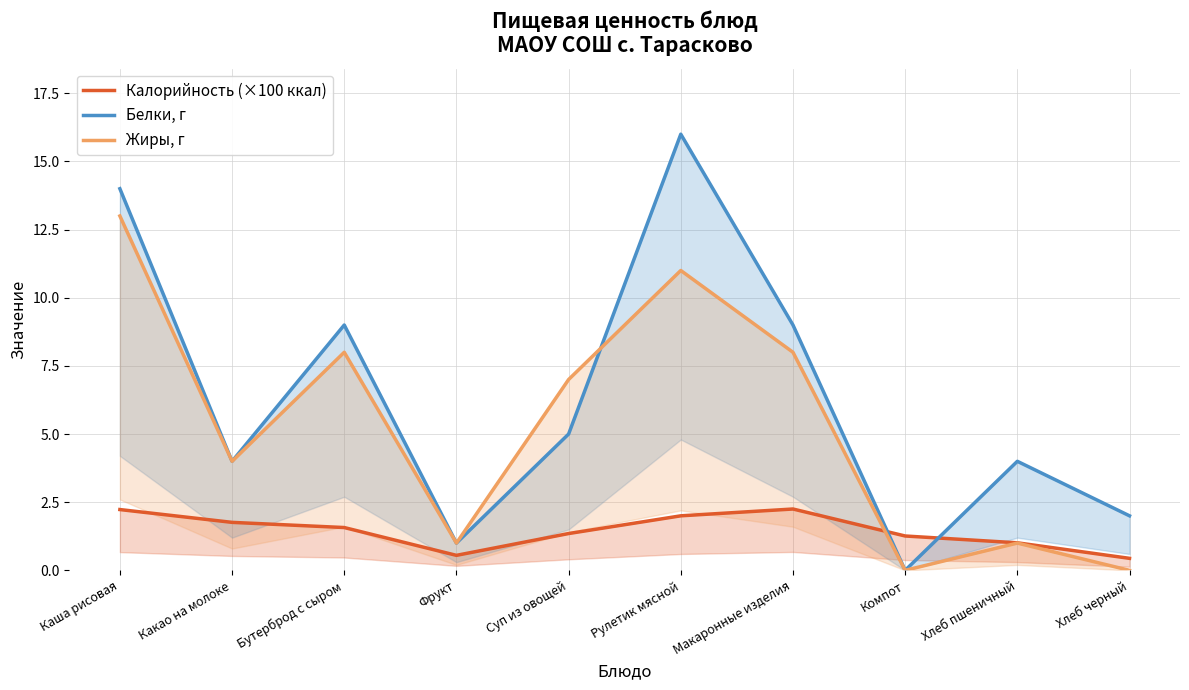

What are all the series names shown in the legend?

Калорийность (×100 ккал), Белки, г, Жиры, г